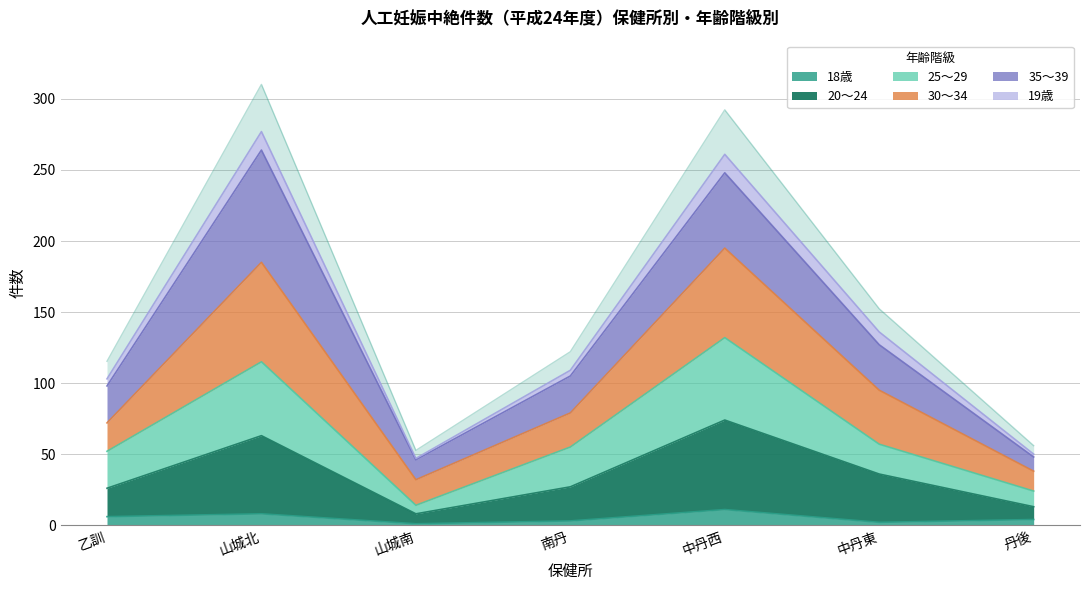

Is it true that 18歳 equals 0.8 at 中丹東?

False